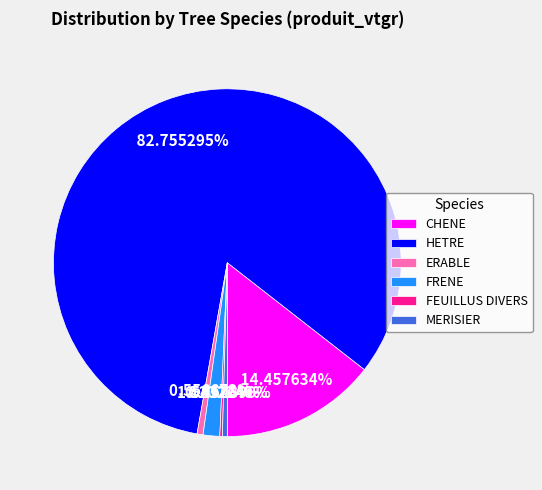

Is it true that CHENE is 14% of the pie?

True